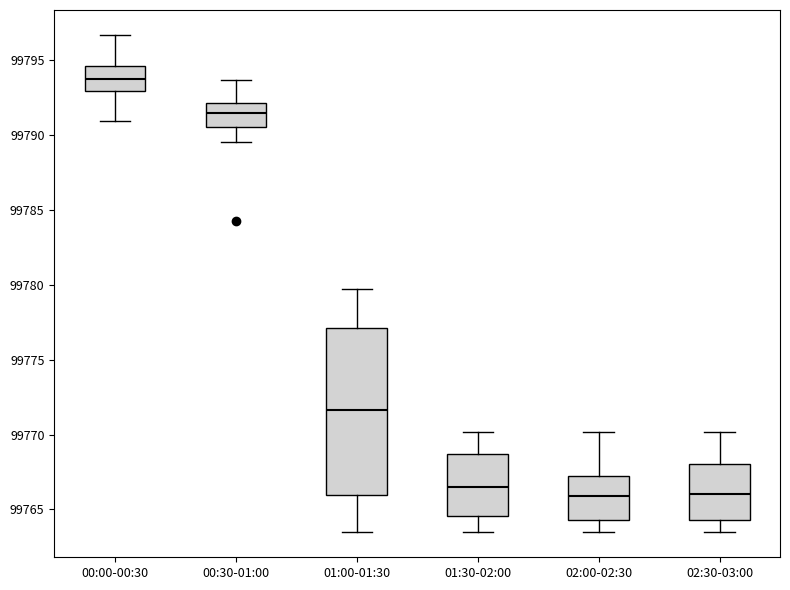

Reading left to right, transcribe this box plot: for each box, give where its median line is, the range the box spans, and where its two whiskers end, as read against the y-axis. The values are not printed on the chart, so give them approximately, as read against the axis.

00:00-00:30: median 99794.0, box 99793.0 to 99794.5, whiskers 99791.0 to 99796.5
00:30-01:00: median 99791.5, box 99790.5 to 99792.0, whiskers 99789.5 to 99793.5
01:00-01:30: median 99771.5, box 99766.0 to 99777.0, whiskers 99763.5 to 99779.5
01:30-02:00: median 99766.5, box 99764.5 to 99768.5, whiskers 99763.5 to 99770.0
02:00-02:30: median 99766.0, box 99764.5 to 99767.0, whiskers 99763.5 to 99770.0
02:30-03:00: median 99766.0, box 99764.5 to 99768.0, whiskers 99763.5 to 99770.0